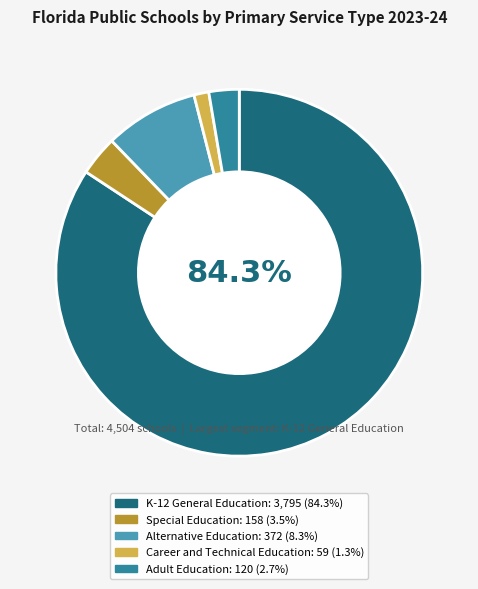

Which slice is the largest?

K-12 General Education